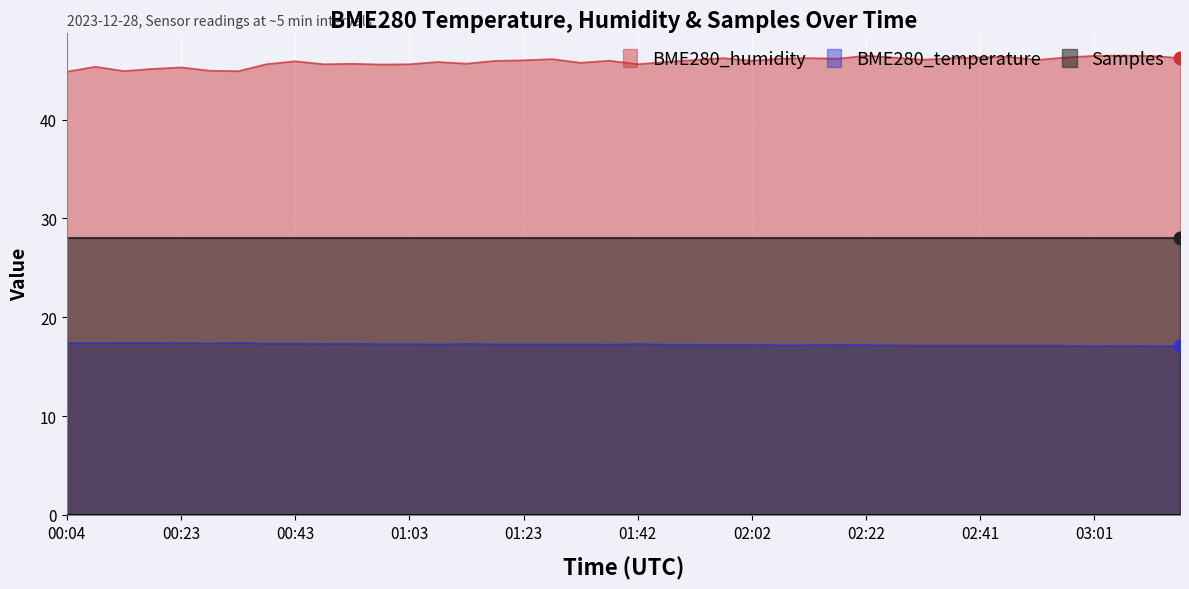

Where is BME280_humidity nearest to the value 45?

00:28